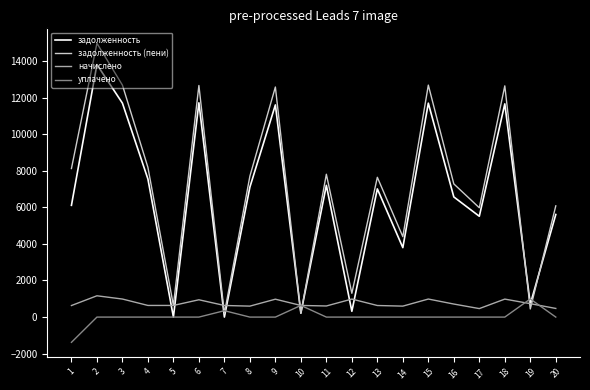

At which category is the sum across all series the highest?

2